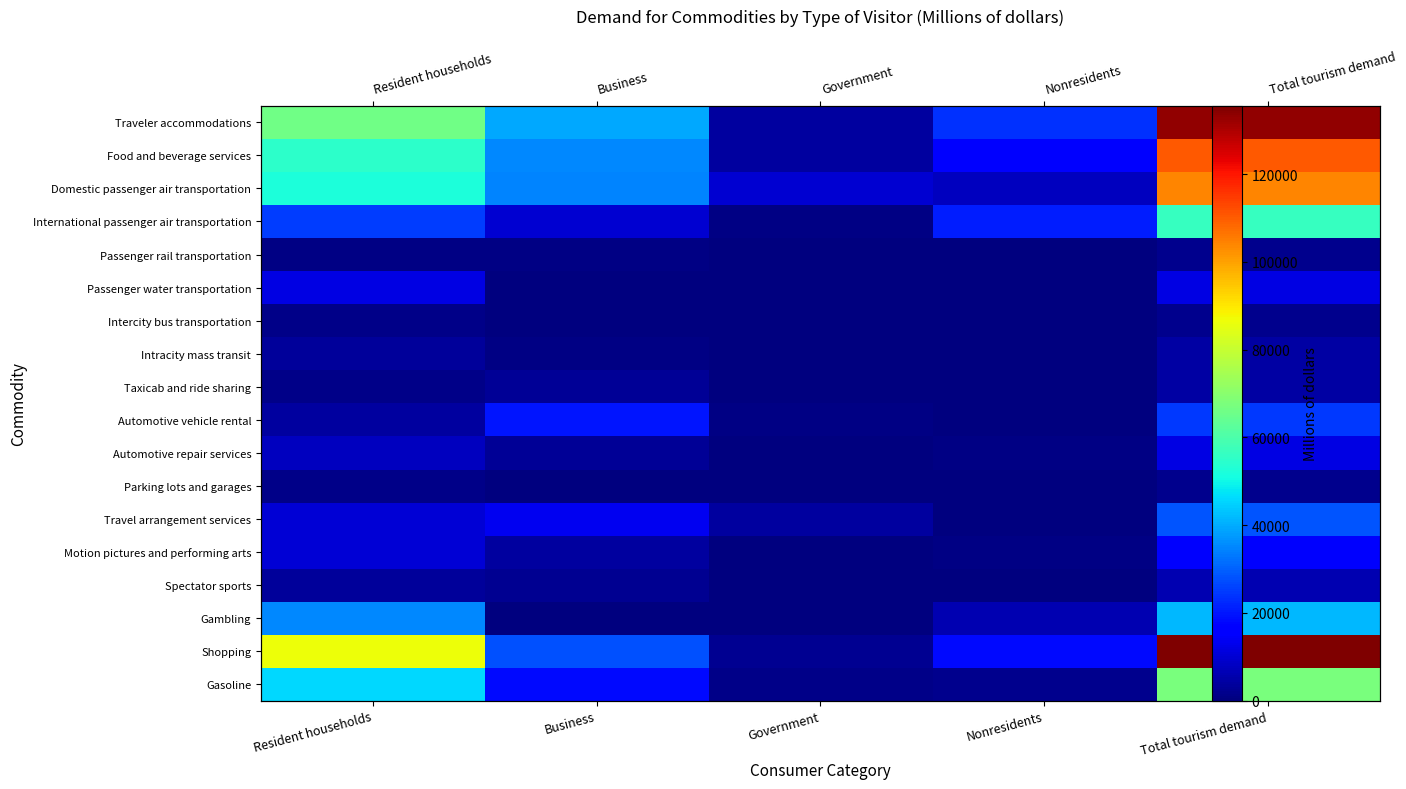

Is the value of Travel arrangement services at Government greater than the value of Passenger water transportation at Resident households?

No